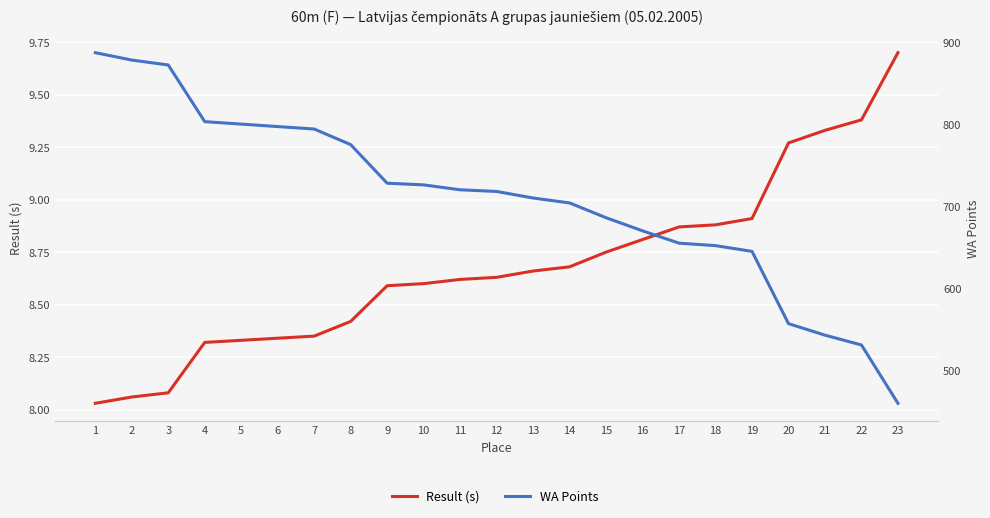

What is the difference between the highest and lowest values at 3?

863.9